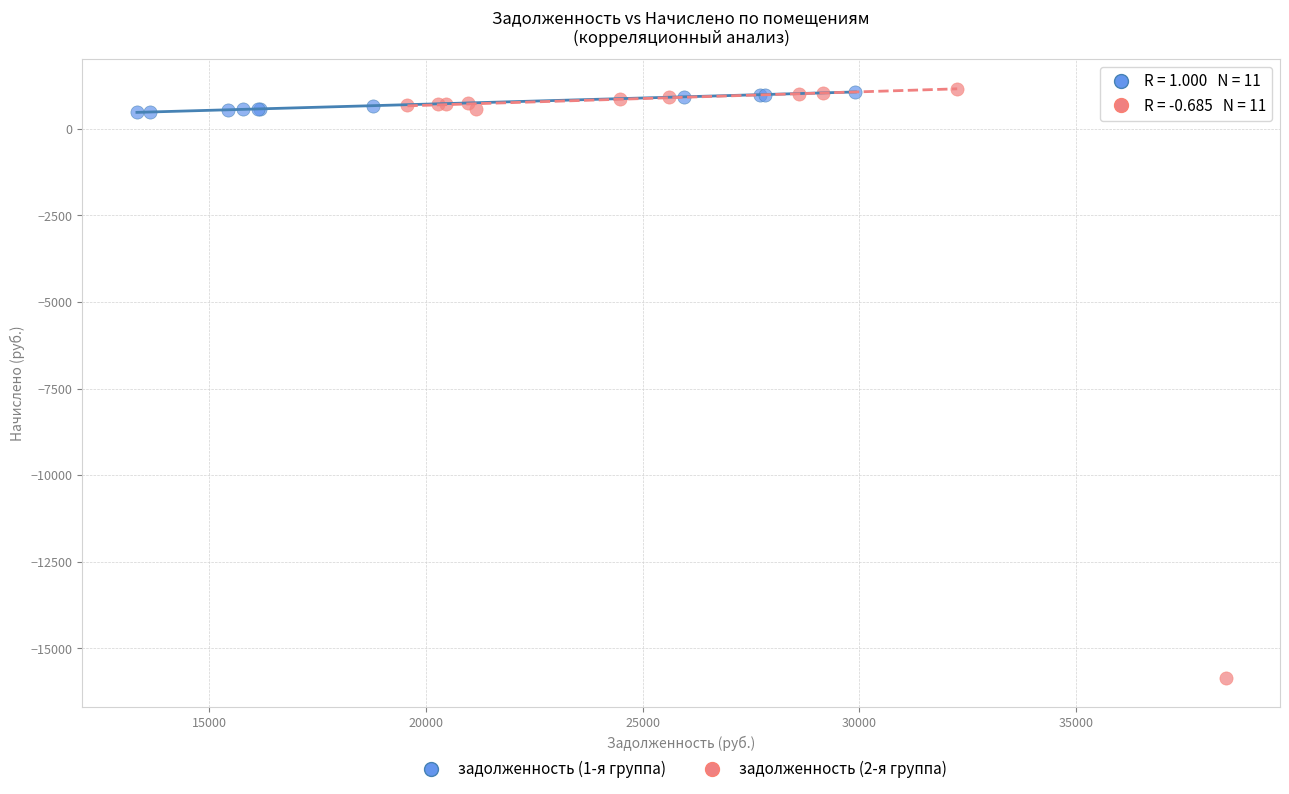

Which series contains the lowest Y value?

задолженность (2-я группа)